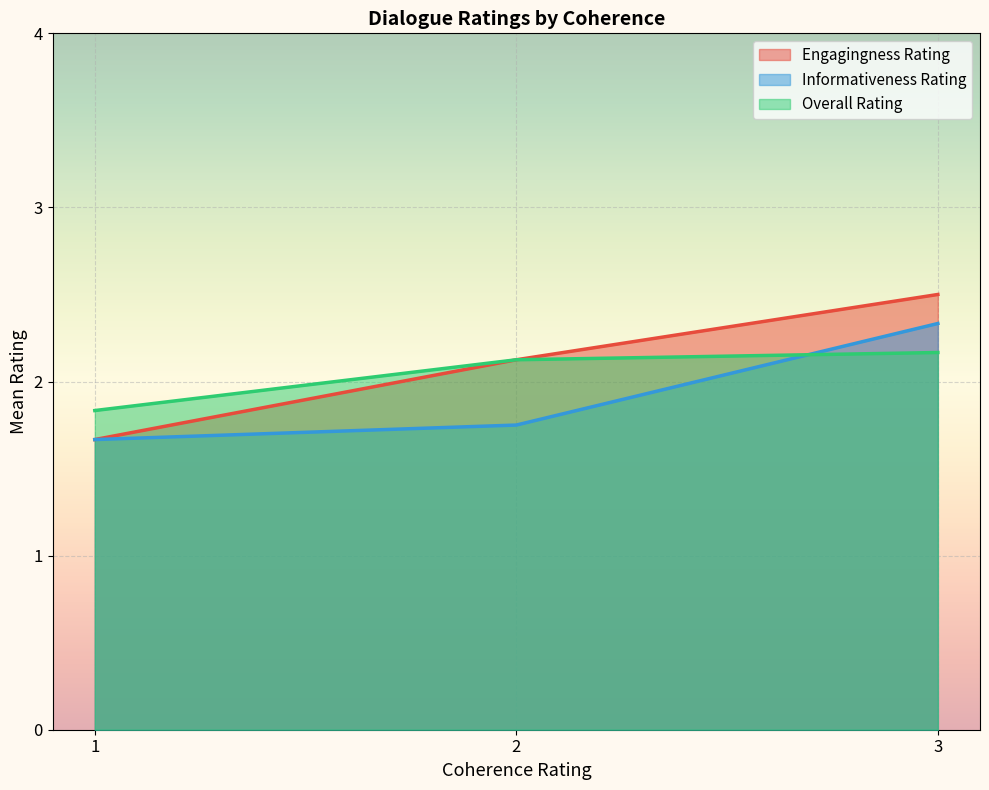

True or false: Engagingness Rating and Informativeness Rating cross at least once.

True